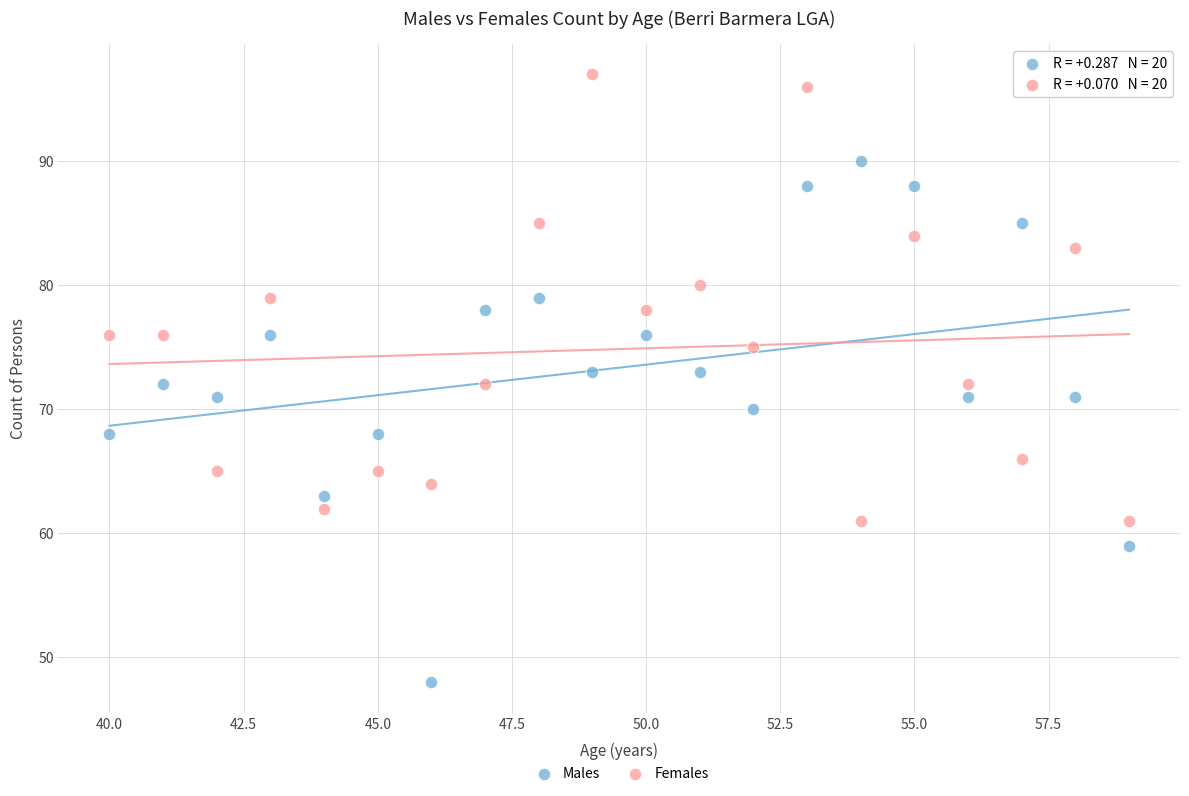

Which series reaches the minimum Y coordinate?

Males